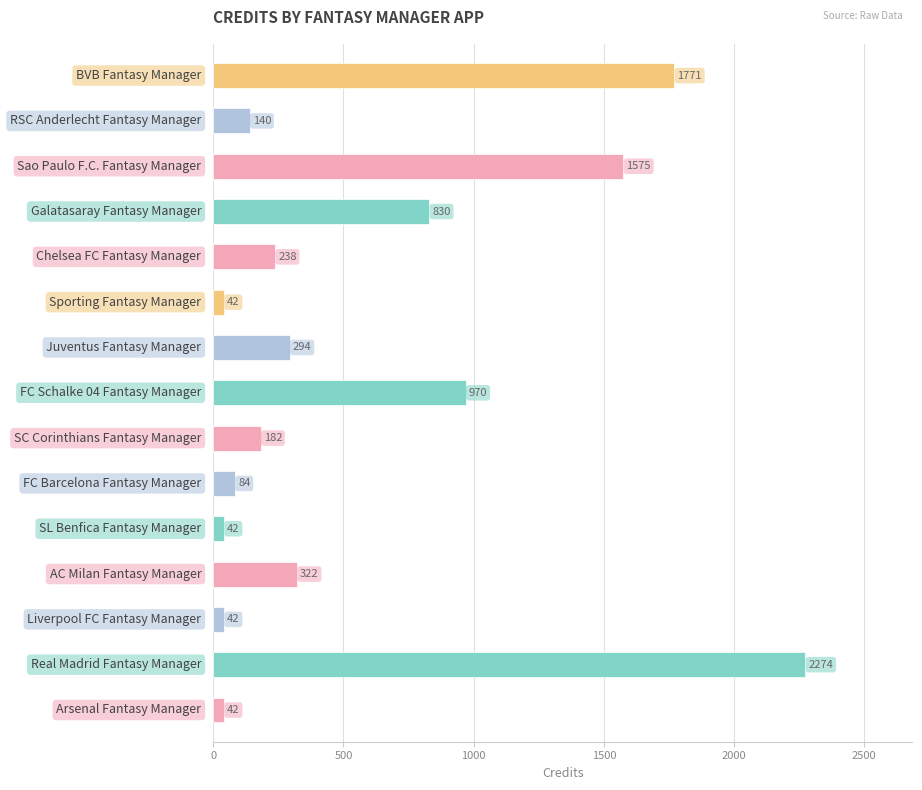

What is the difference between the maximum and minimum values?

2232